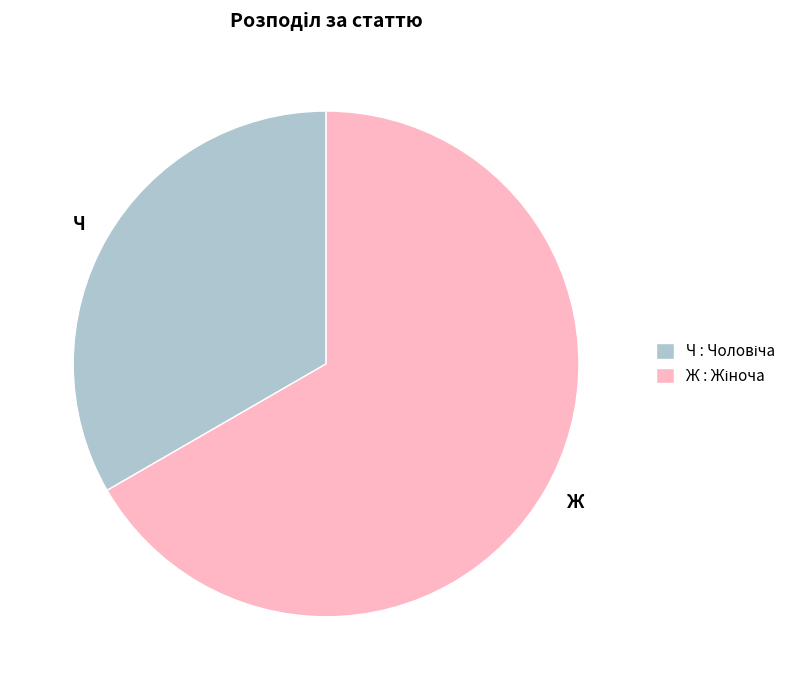

What is the largest slice in the pie chart?

Ж